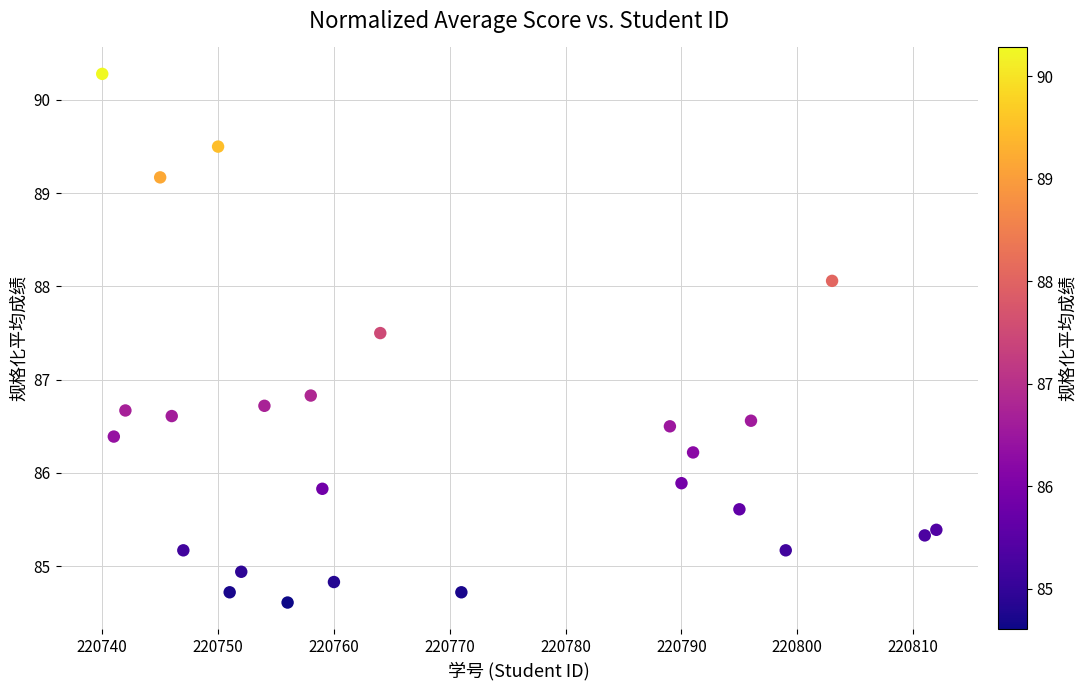

What is the range of X values (max minus min)?

72.0